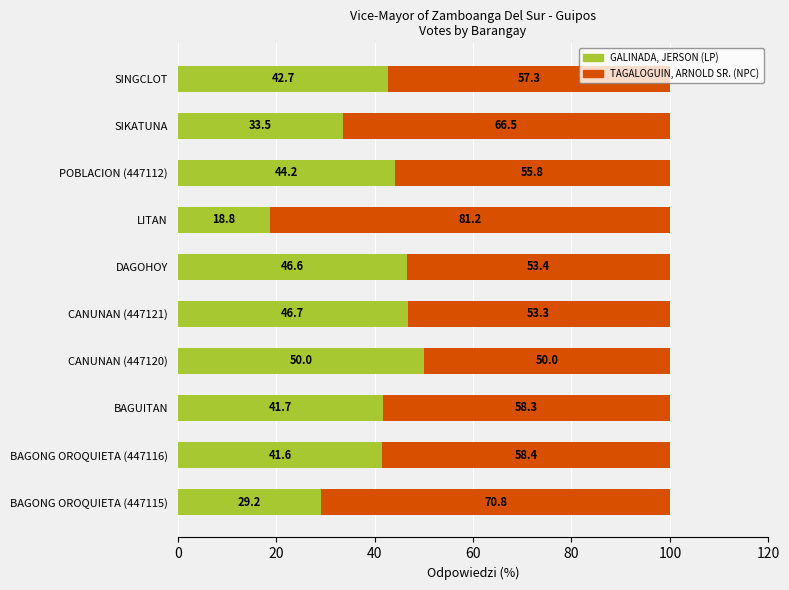

Where is GALINADA, JERSON (LP) nearest to the value 34?

SIKATUNA